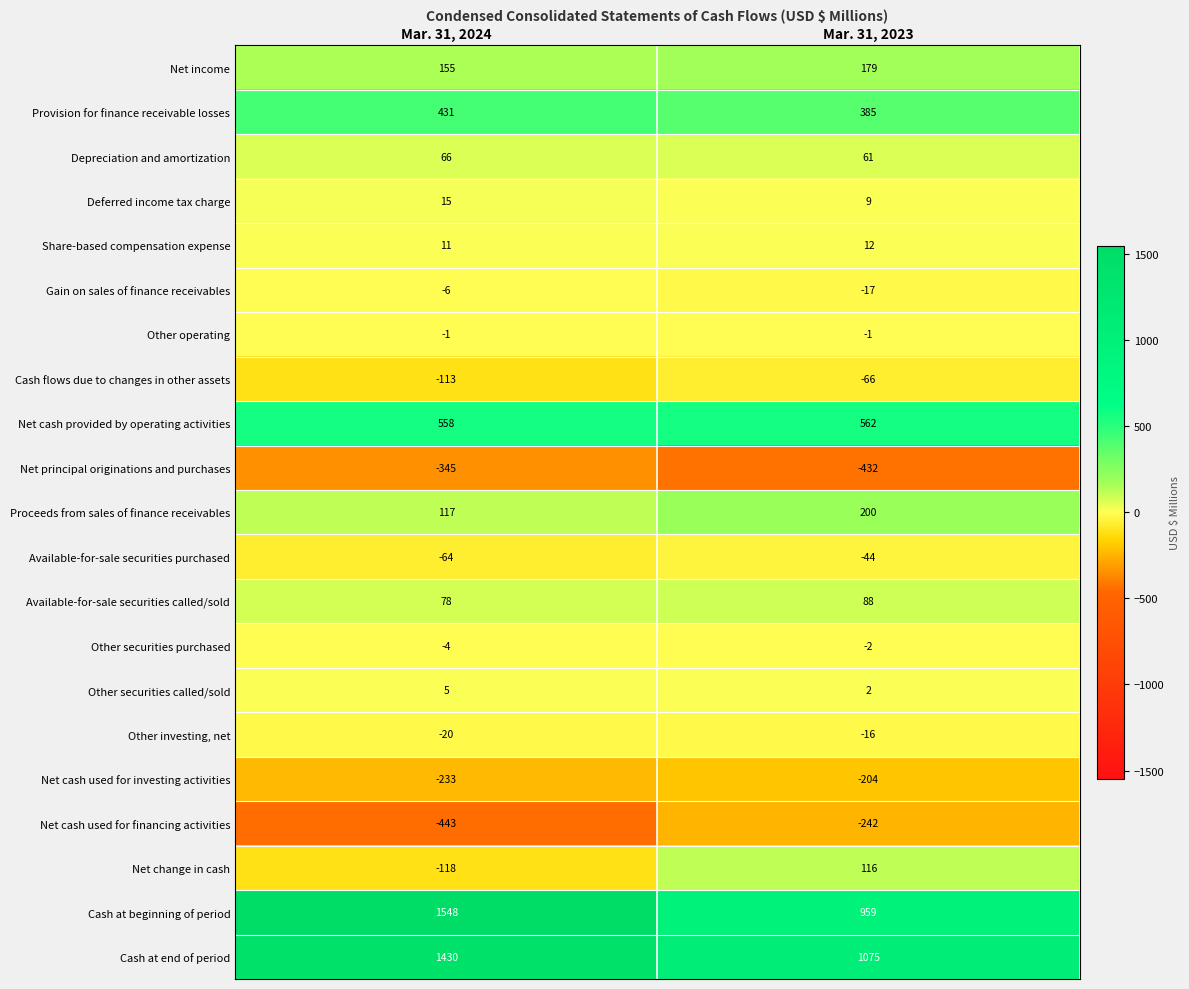

What is the difference between the Gain on sales of finance receivables values at Mar. 31, 2023 and Mar. 31, 2024?

11